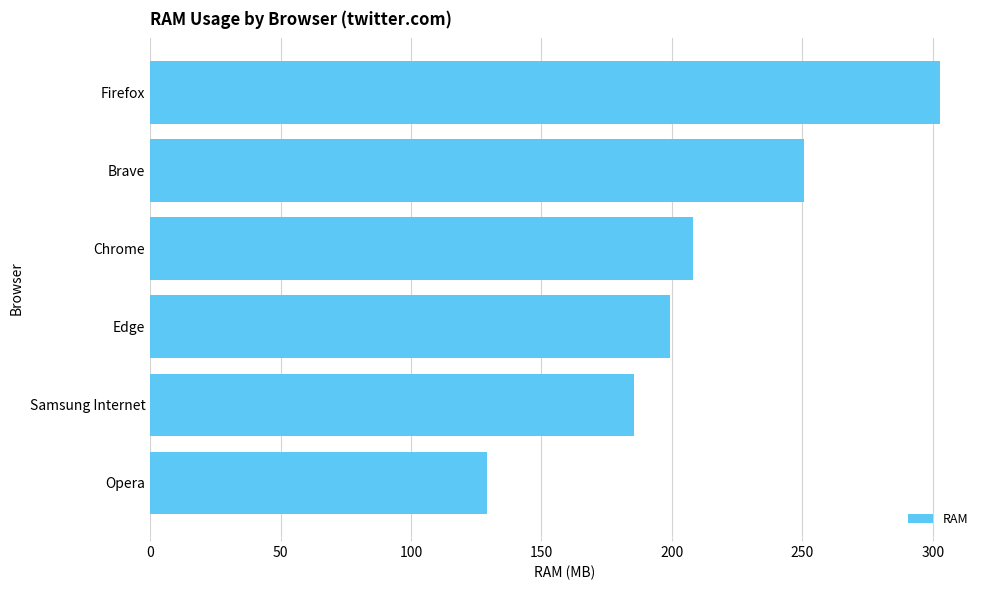

True or false: the data shows 283.5 at Edge.

False